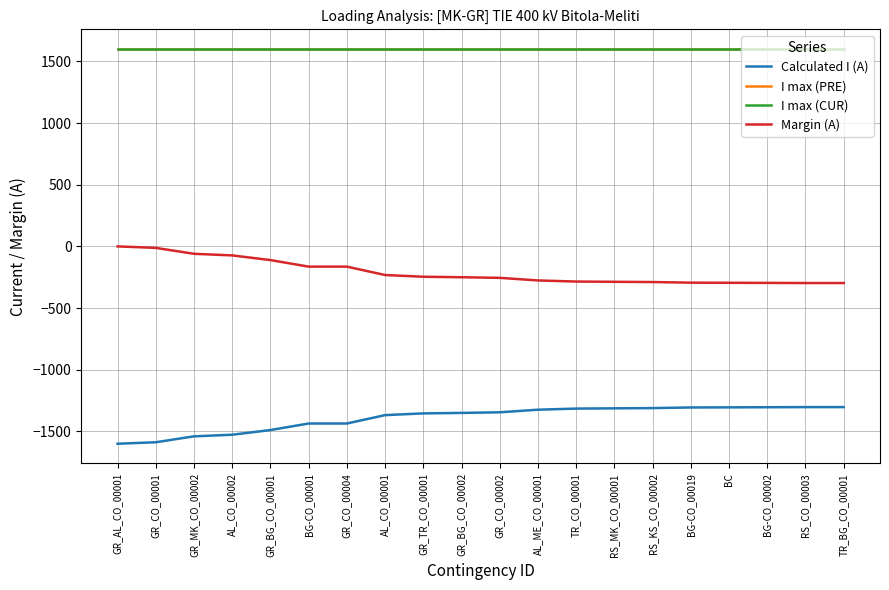

What is the value of the Margin (A) point at the 8th from the left?

-232